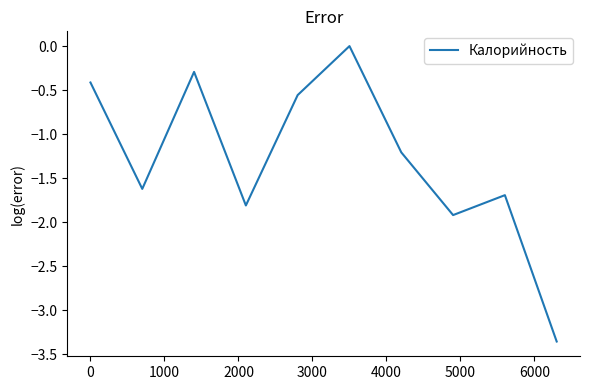

What is the difference between the maximum and minimum values?

3.4